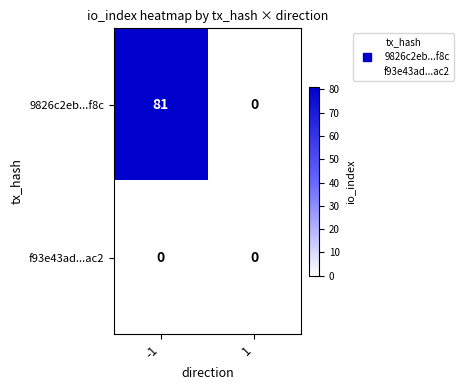

At which category does the chart reach its peak across all series?

-1